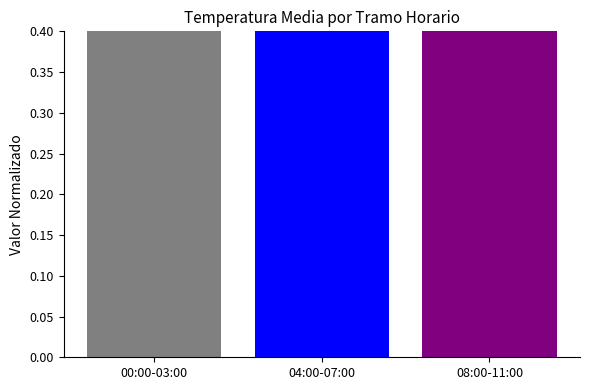

The chart shows a value of 0.5 at 04:00-07:00. True or false?

False